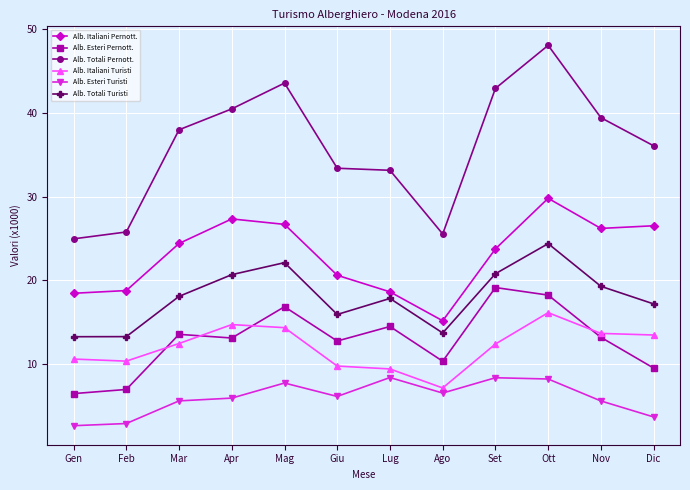

Which series changed the most between Giu and Ott?

Alb. Totali Pernott.